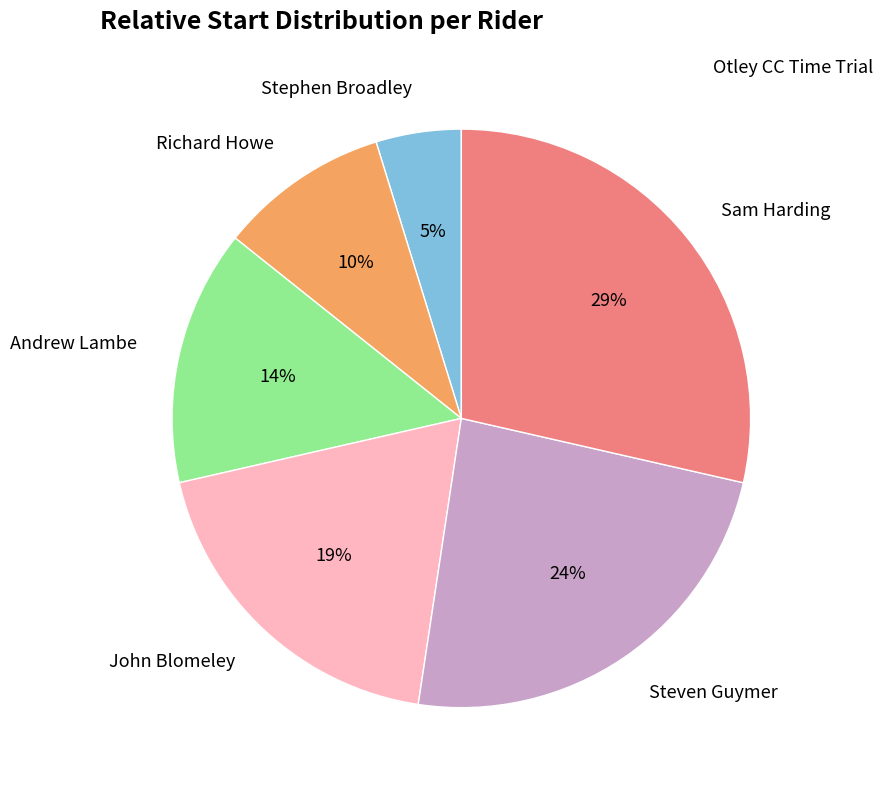

How many segments does this pie chart have?

6